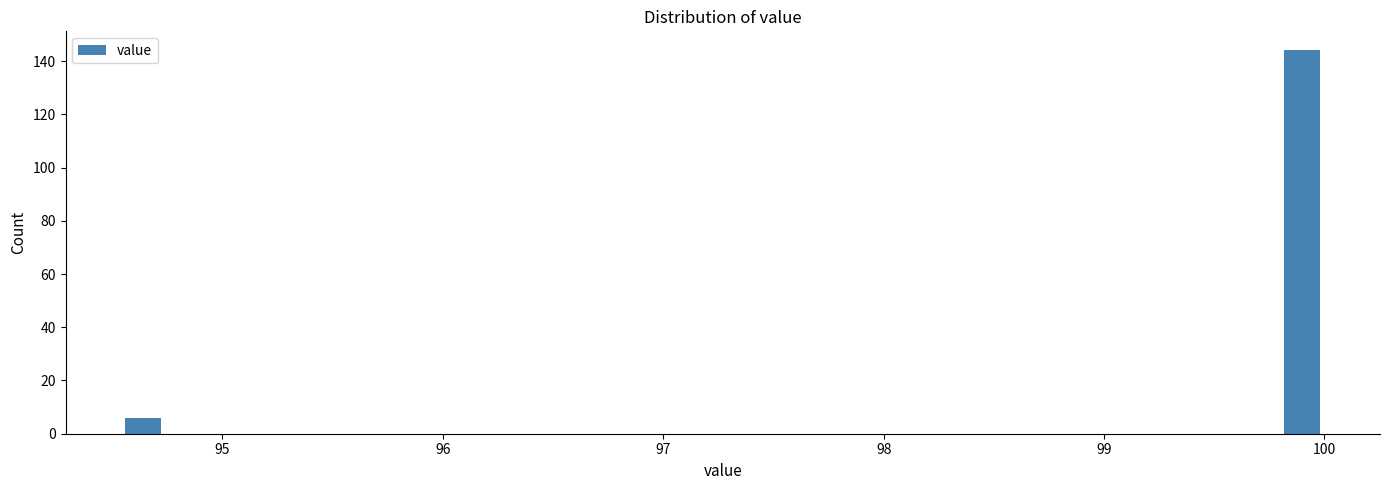

Read against the x-axis, roughly where is the centre of the tallest bar?

99.9